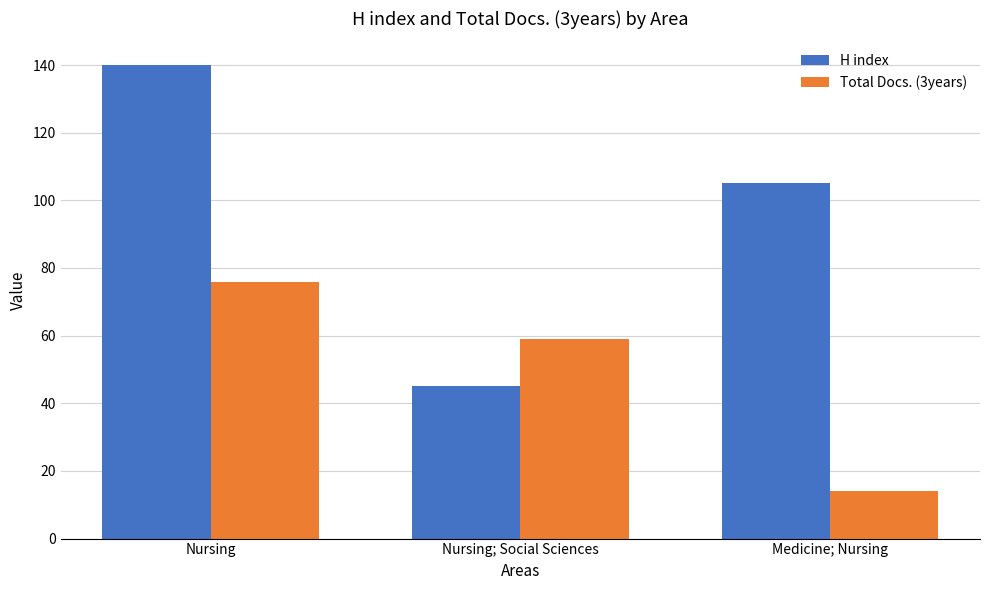

How many bars are there in each group?

2